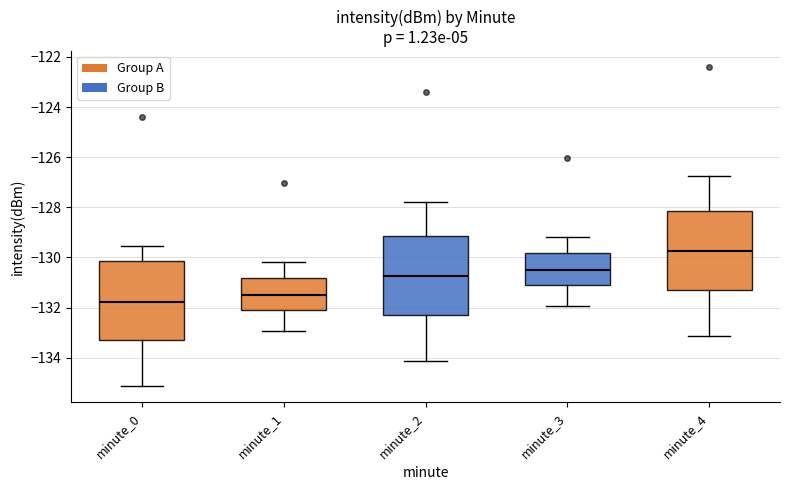

Where does the upper whisker of the box for minute_3 end on the y-axis? The values are not printed on the chart, so give them approximately, as read against the axis.

-129.2